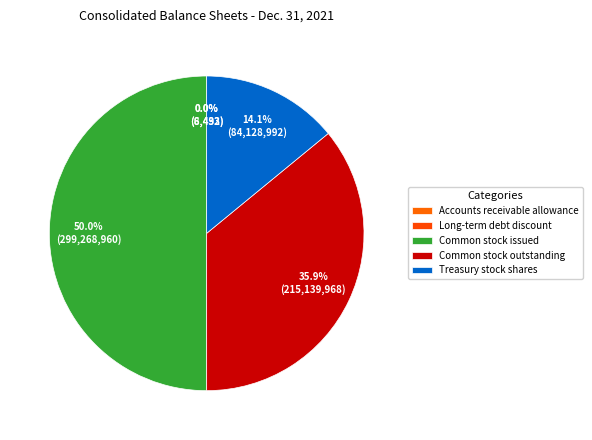

Count the number of slices in the pie.

5